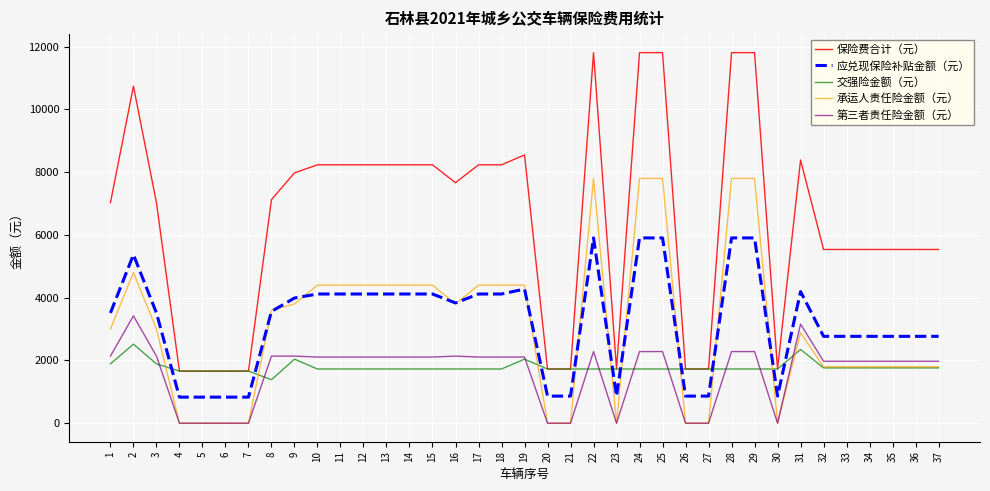

What value does the 第三者责任险金额（元） series have at 29?

2283.0